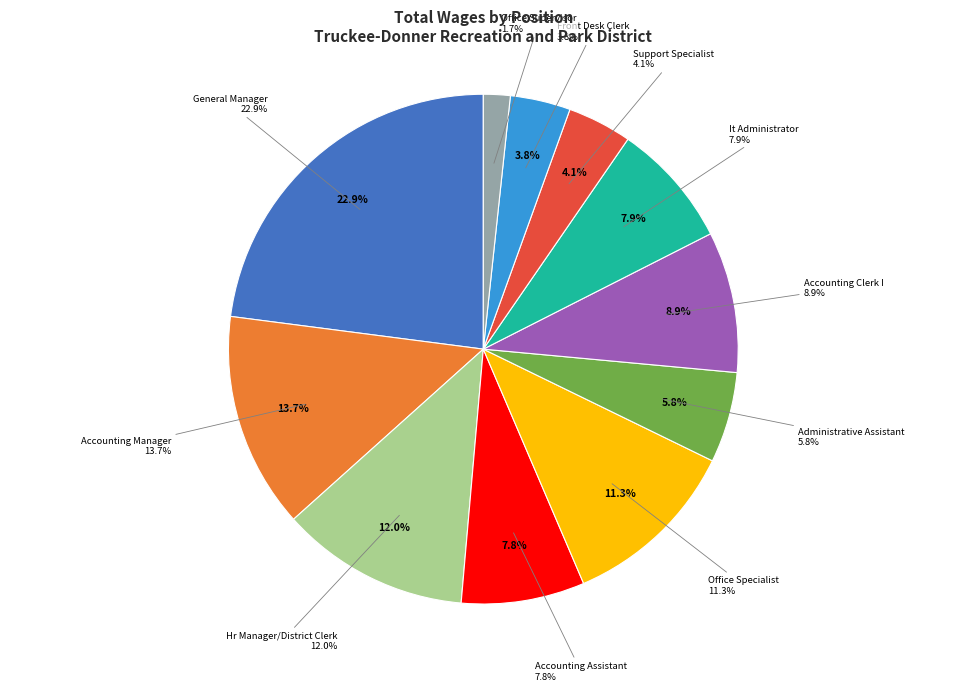

To the nearest percent, what portion does Accounting Clerk I represent?

9%